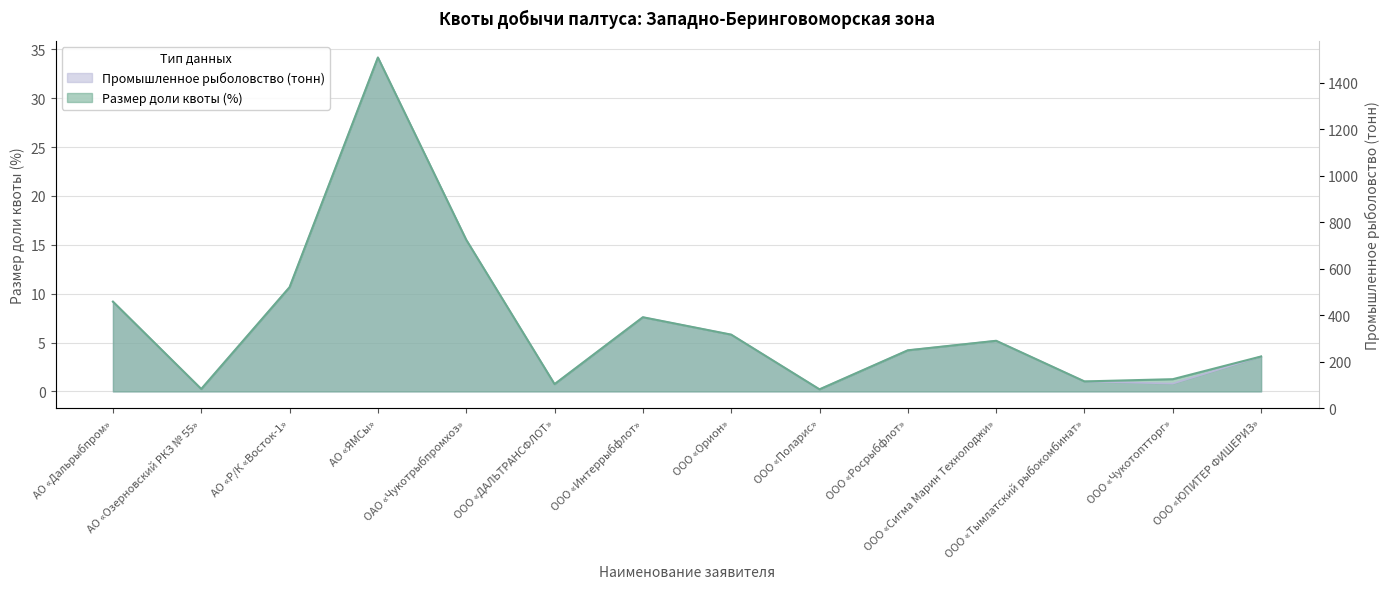

At how many categories does at least one series exceed 11?

2